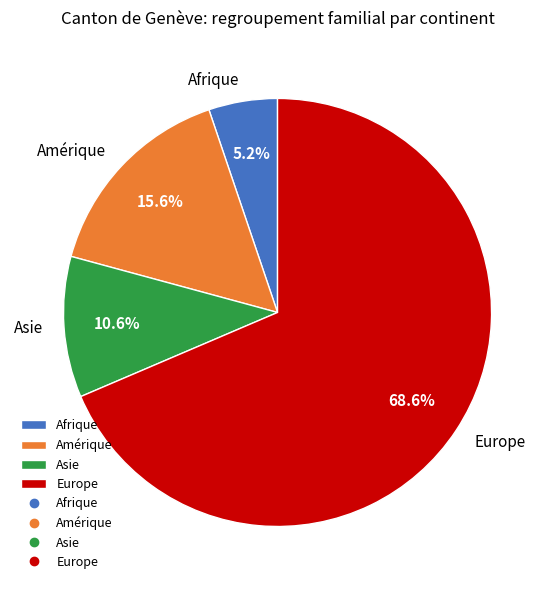

Approximately how many times larger is the value at Amérique compared to Afrique?

3.0